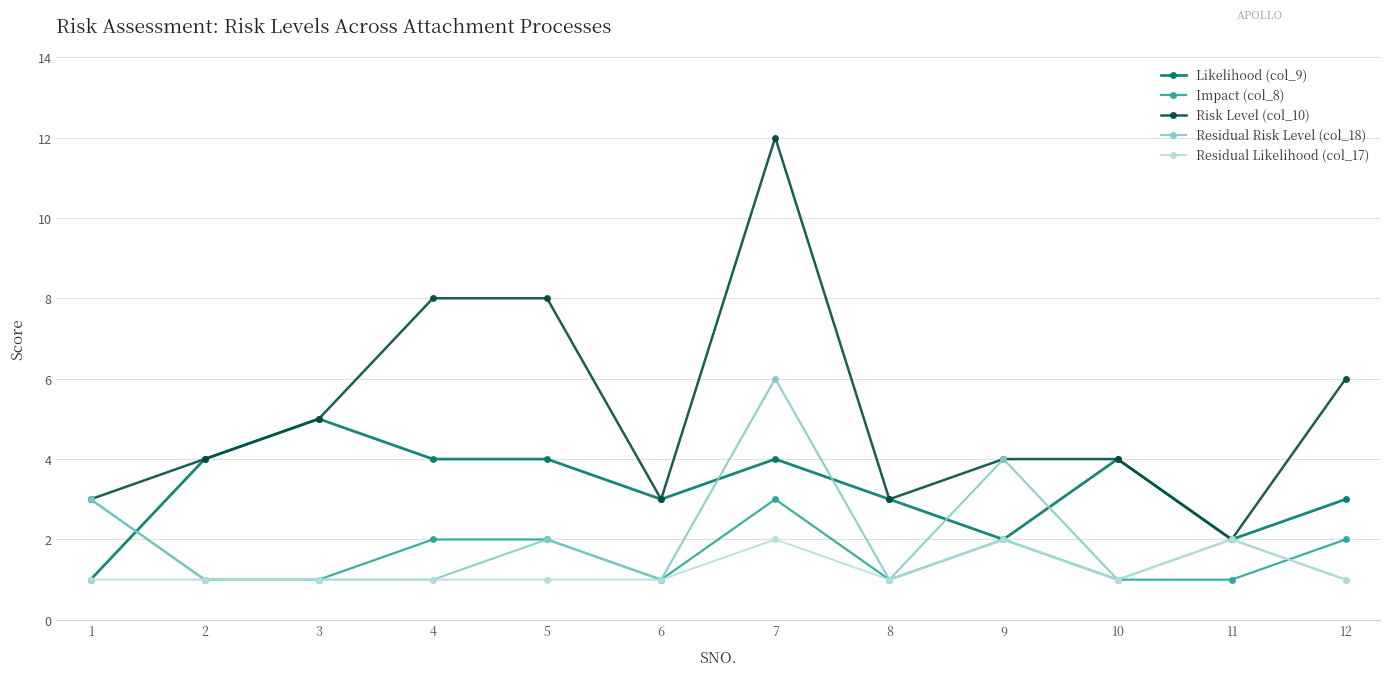

Count the number of data series in this chart.

5